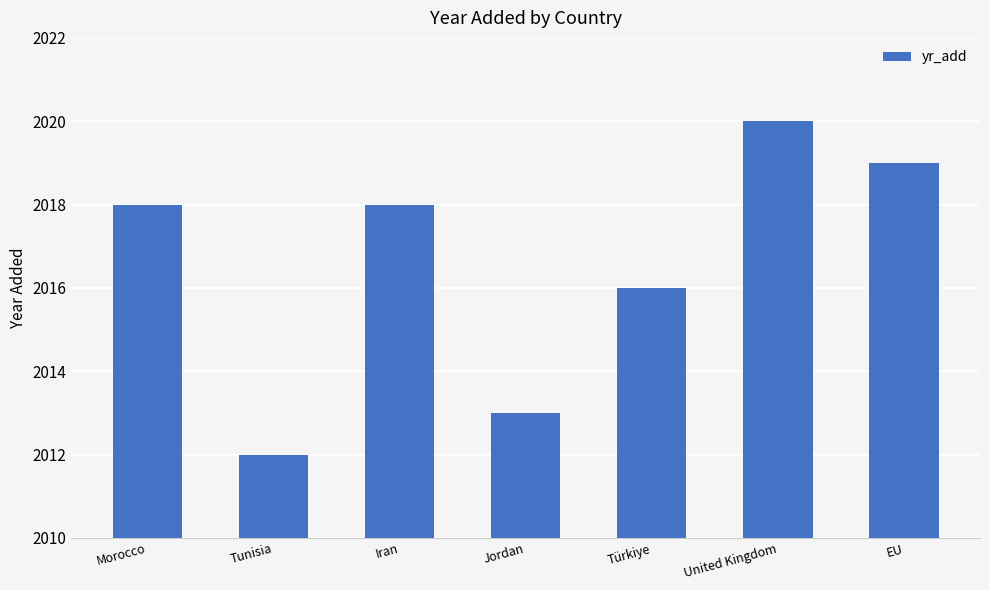

What is the label of the 3rd bar from the right?

Türkiye